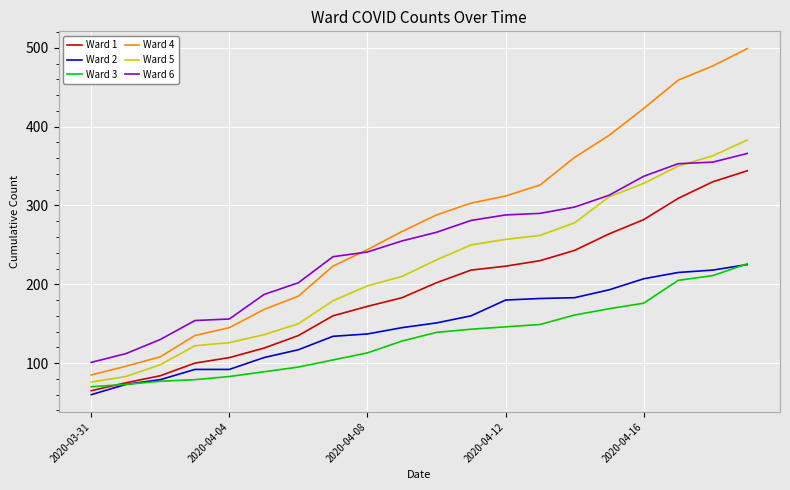

What is the greatest value displayed?

499